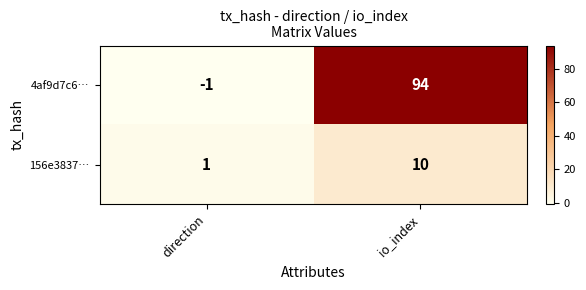

The 4af9d7c6… series shows -1 at direction. True or false?

True